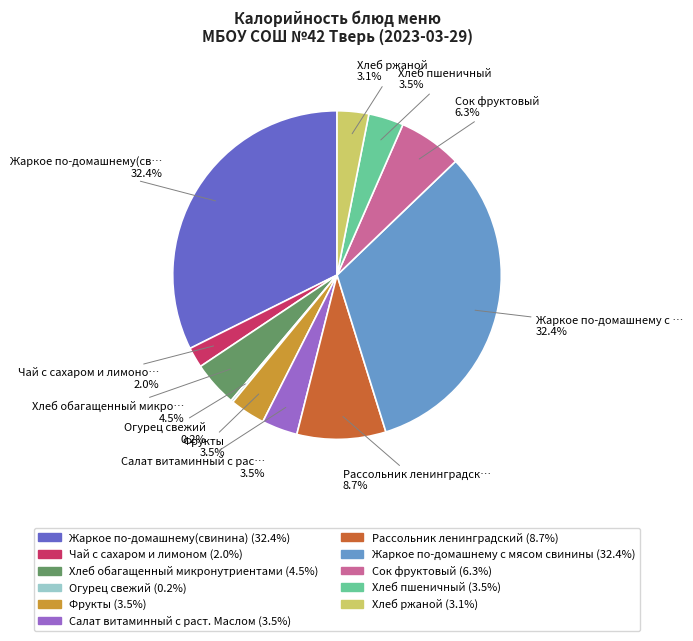

Is there a majority slice in this chart?

No